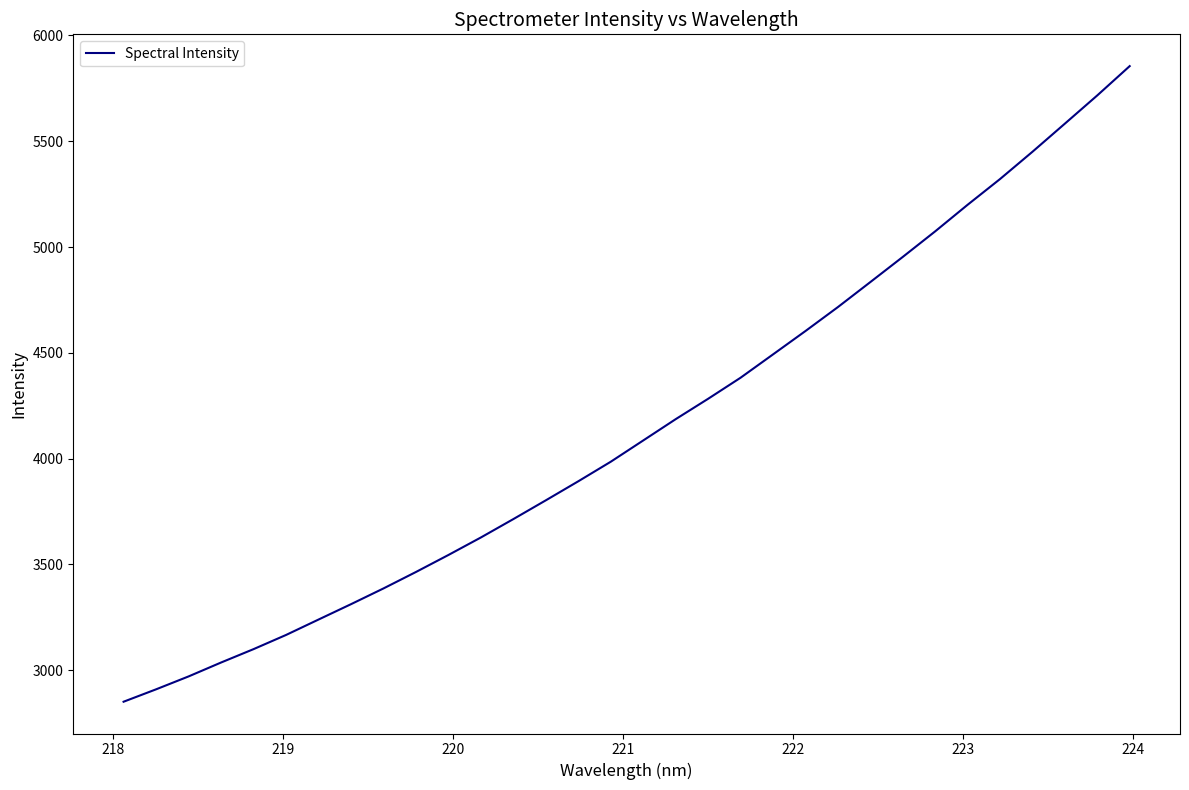

What is the minimum value shown in the chart?

2850.9